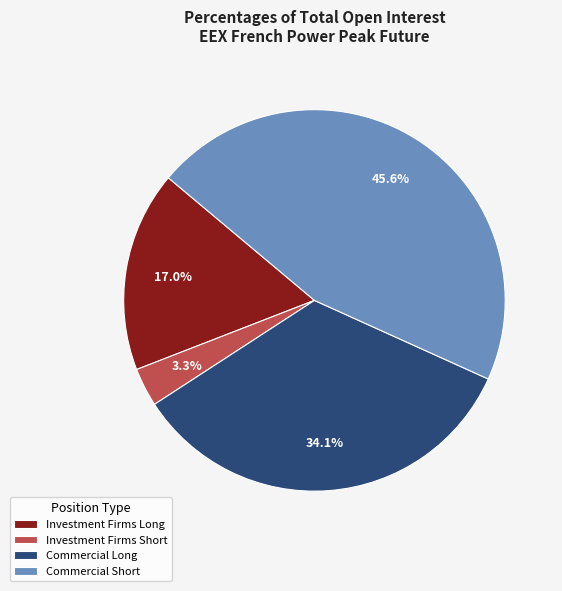

Rank the categories by value from highest to lowest.

Commercial Short, Commercial Long, Investment Firms Long, Investment Firms Short